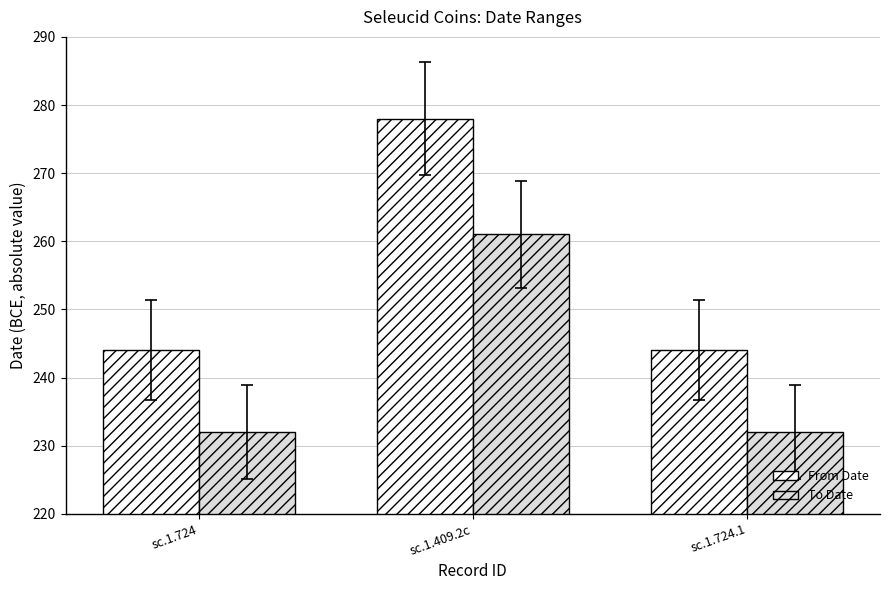

List the series in order of their overall mean, highest first.

From Date, To Date